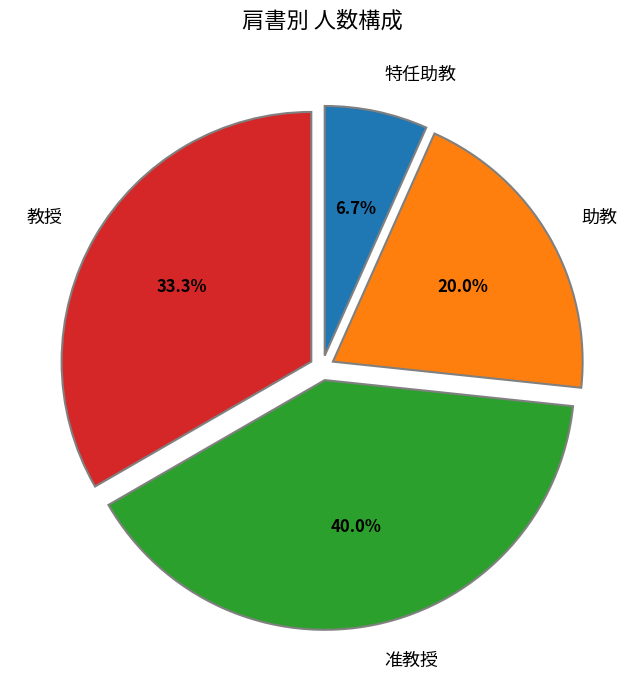

True or false: 特任助教 accounts for 1% of the total.

False